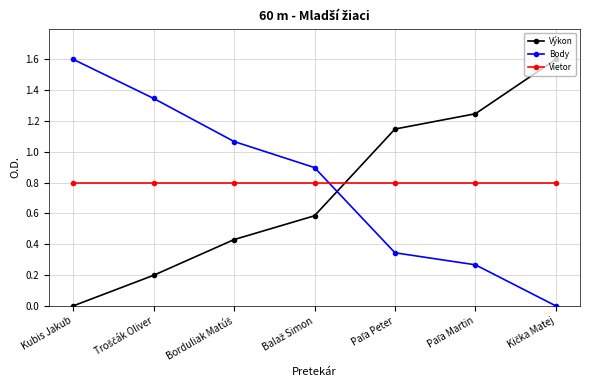

How many positive values does the Body series have?

6